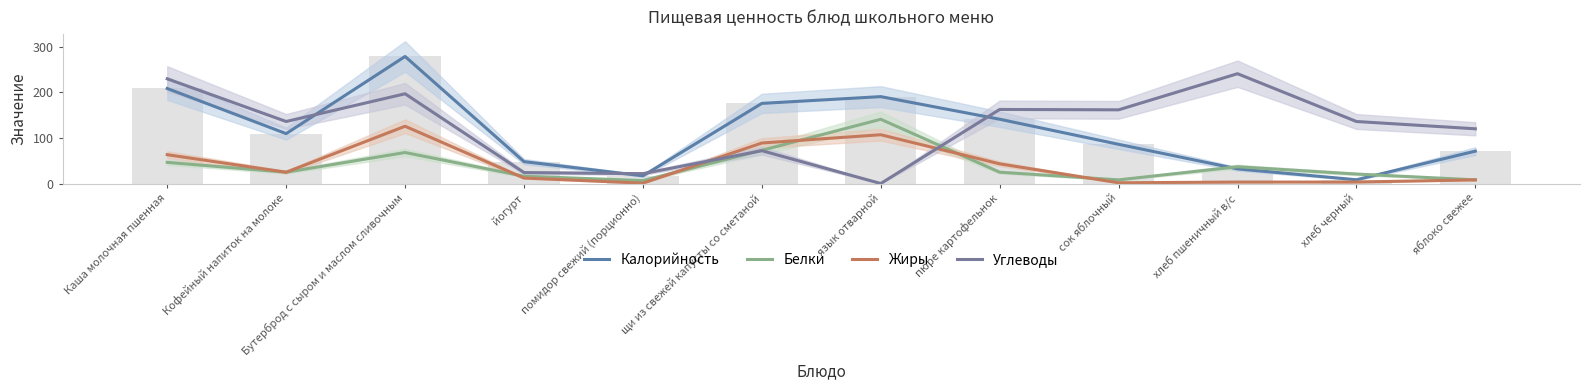

At which label does Жиры reach its peak?

Бутерброд с сыром и маслом сливочным